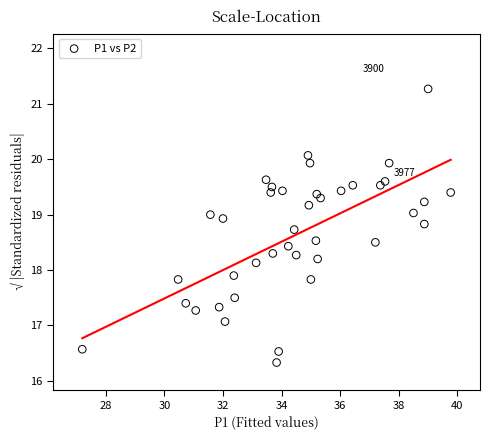

What is the range of Y values (max minus min)?

4.9